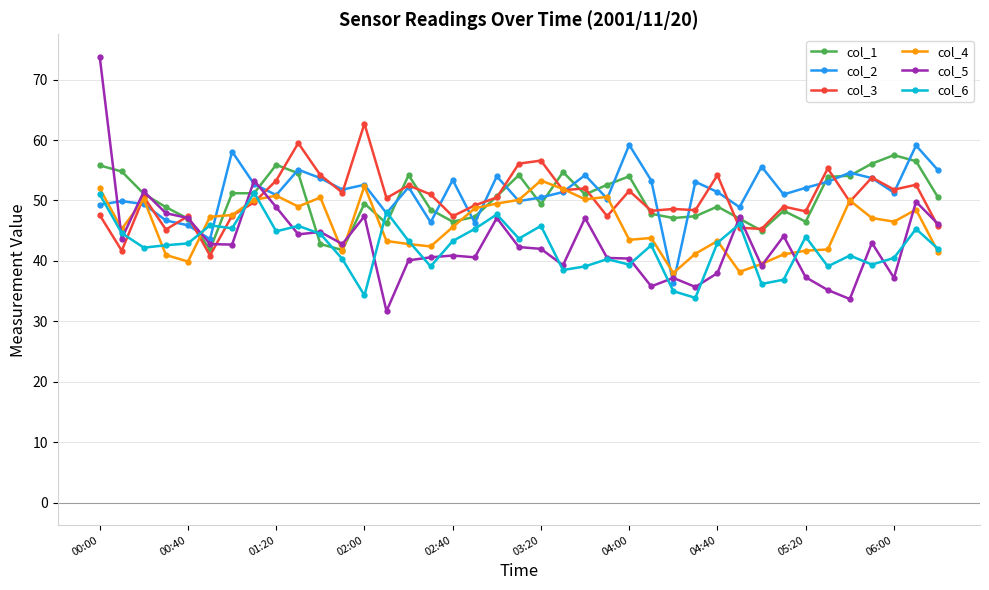

What is the value of the col_1 point at the 5th from the left?

47.0